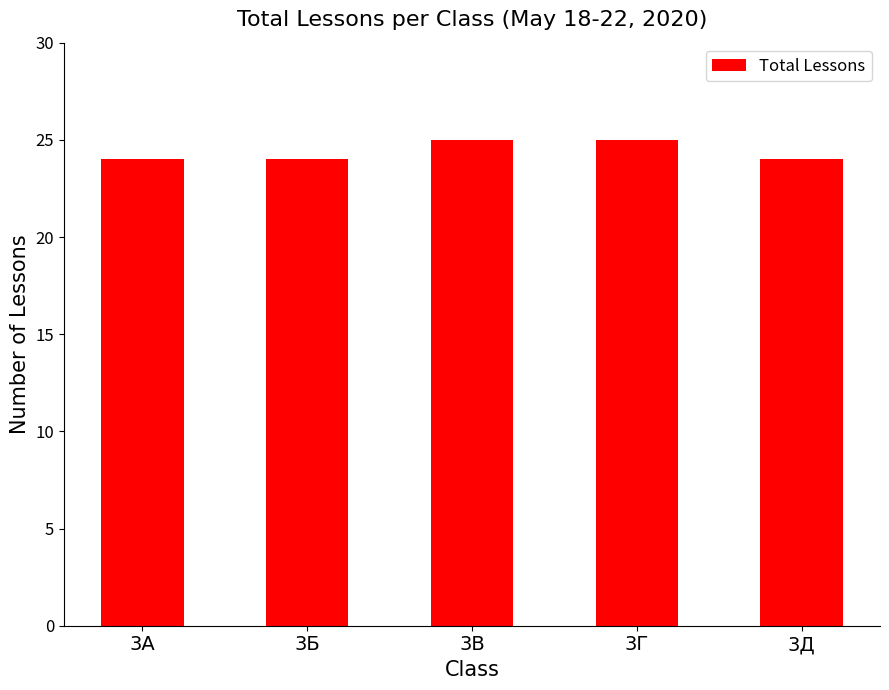

Reading left to right, what are all the values shown in this chart?

24	24	25	25	24